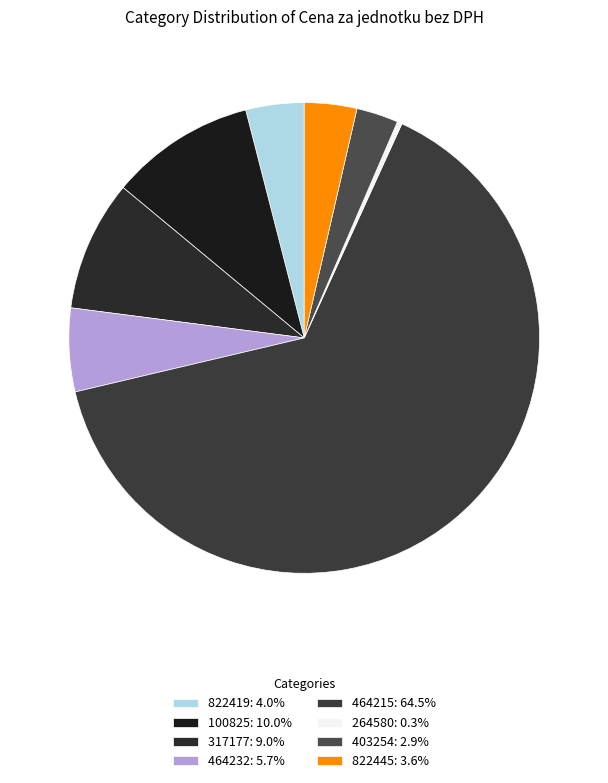

True or false: 264580 accounts for 0% of the total.

True